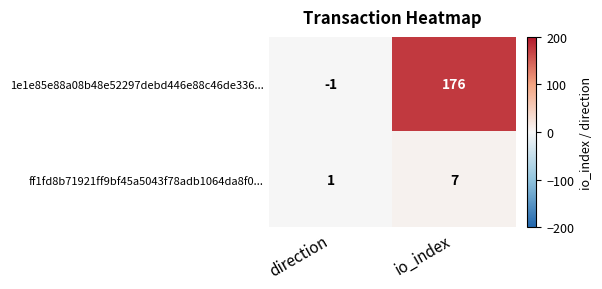

Count the number of data series in this chart.

2